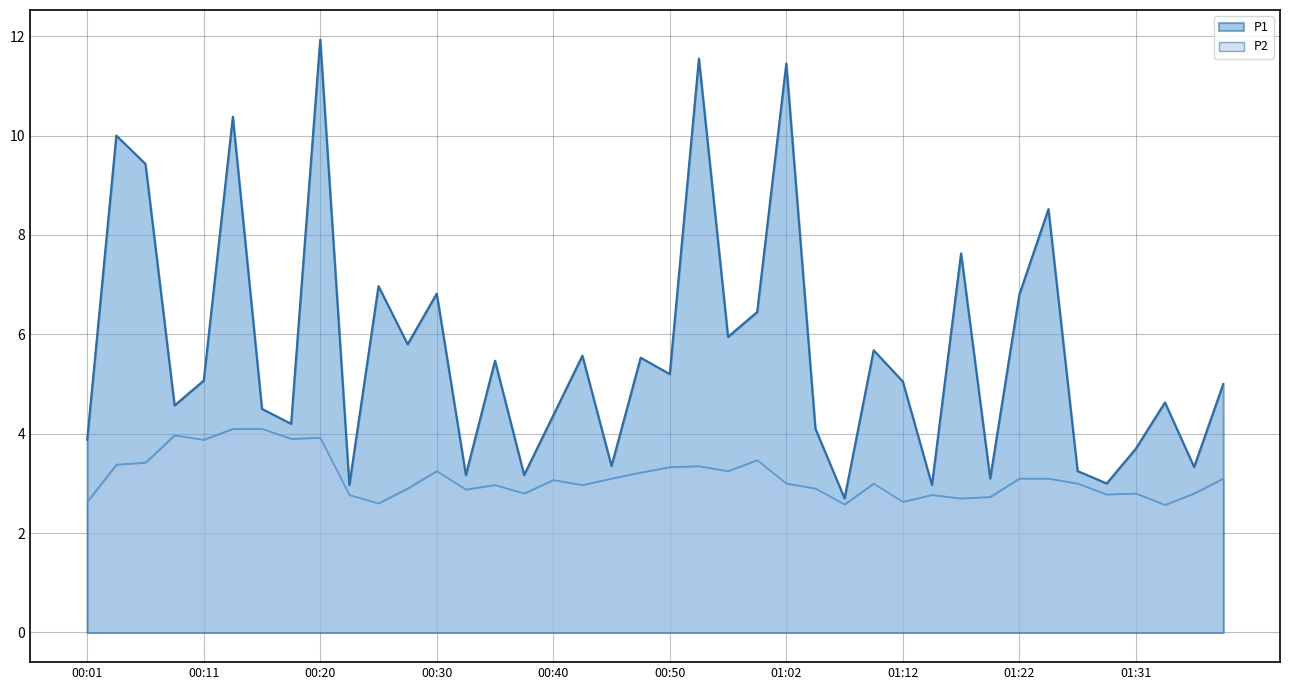

At which category does the chart reach its minimum across all series?

01:34